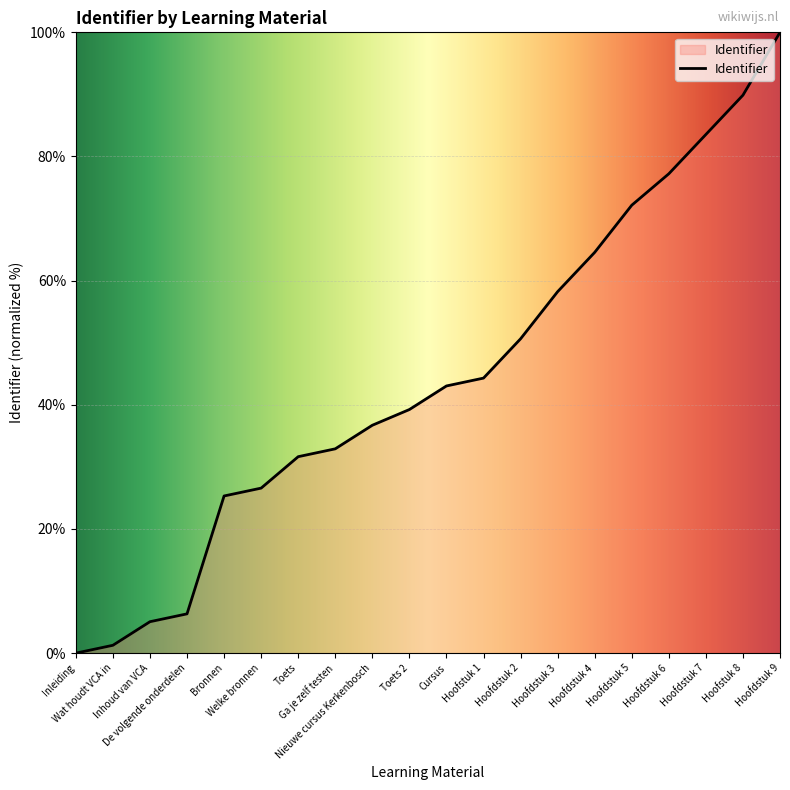

What is the maximum value shown in the chart?

100.0